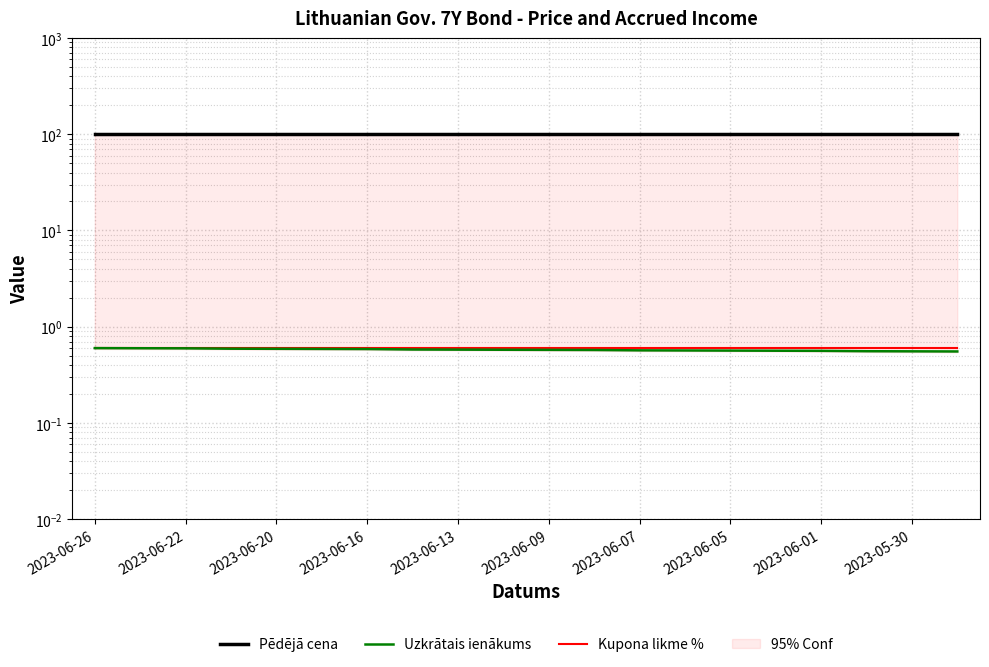

Count the Uzkrātais ienākums values in the range 0 to 1.

20